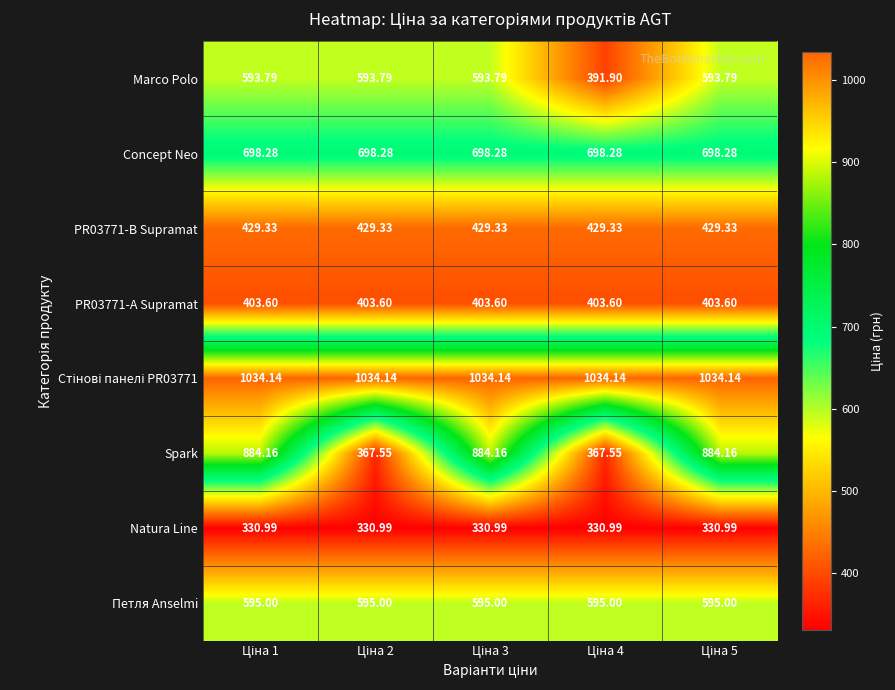

Which series has the widest spread of values?

Spark